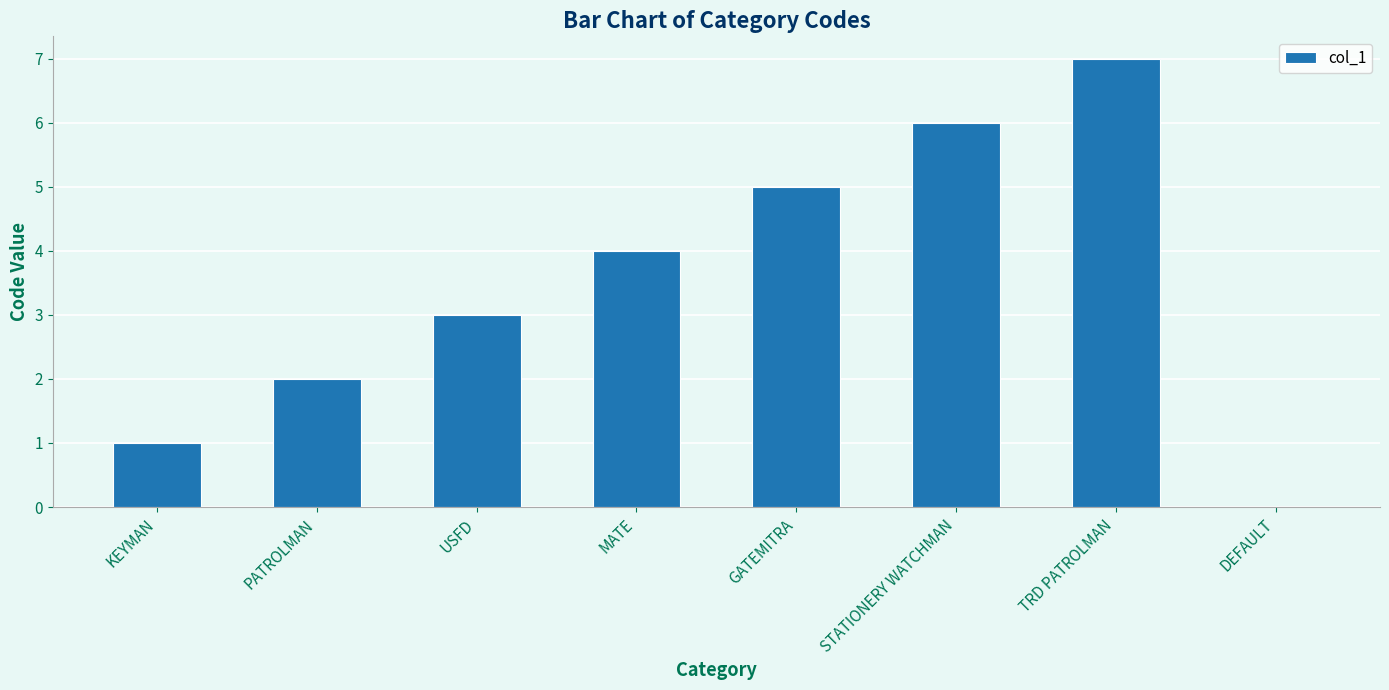

Where is the data nearest to the value 3?

USFD